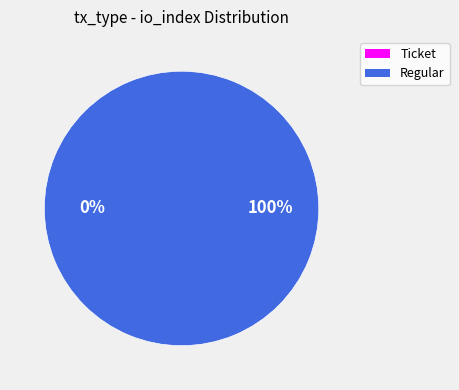

What portion of the pie excludes Ticket?

100.0%